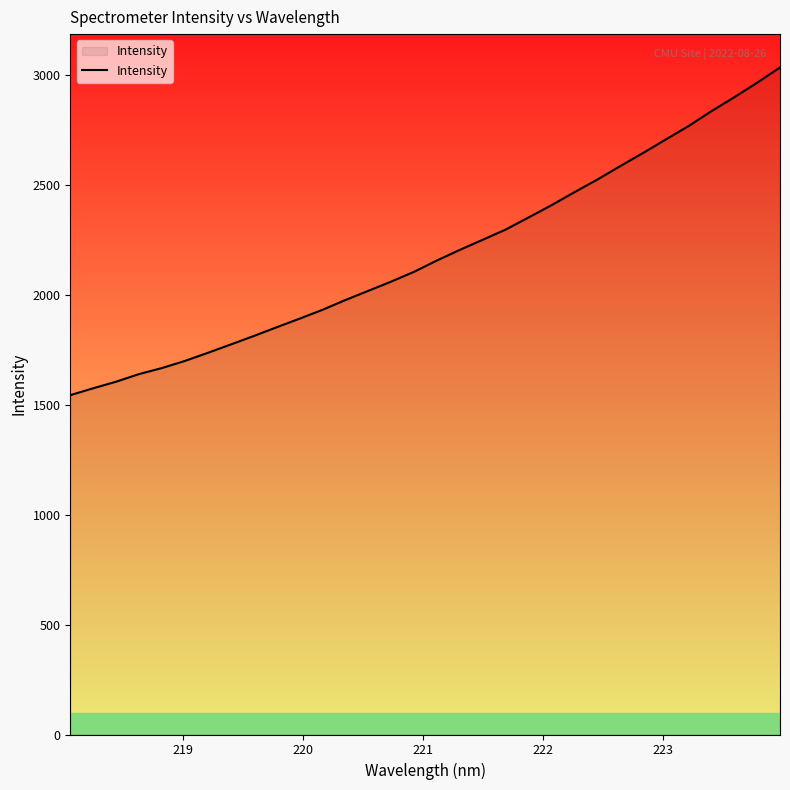

How many lines are shown in the chart?

1